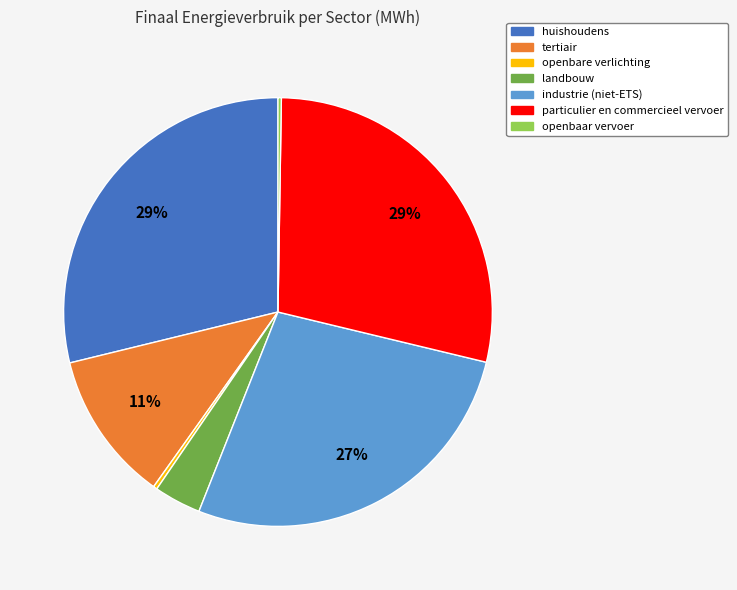

What is the ratio of the value at tertiair to the value at industrie (niet-ETS)?

0.4